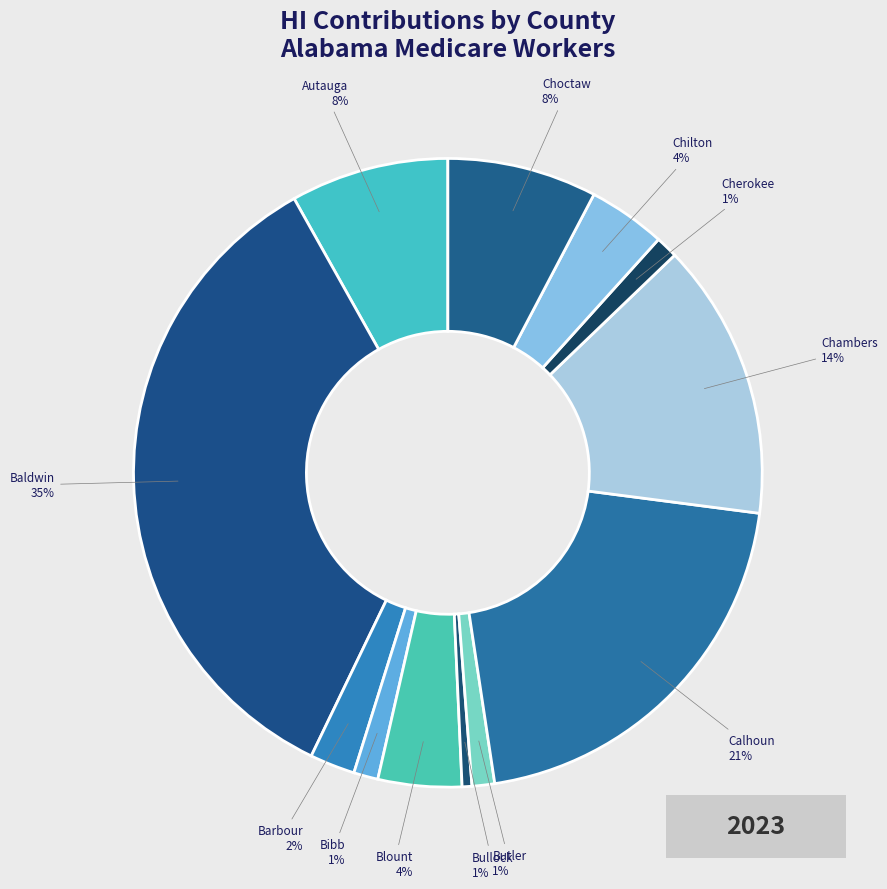

Between Baldwin and Chilton, which is larger?

Baldwin